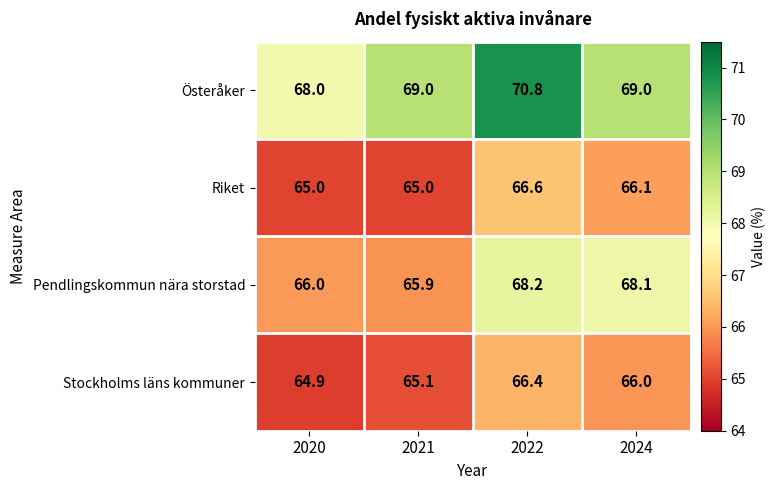

The Riket series shows 16.8 at 2022. True or false?

False